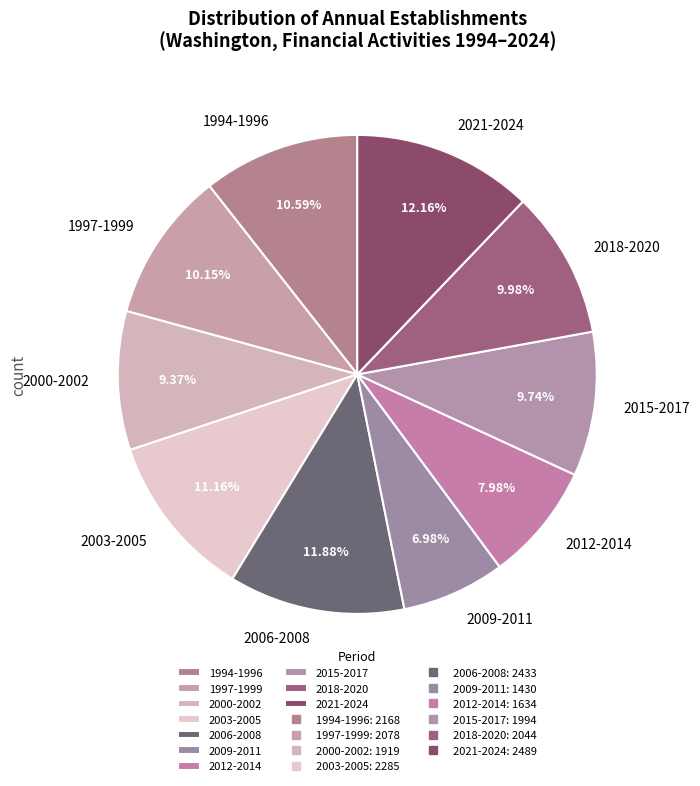

Does any single category account for the majority?

No